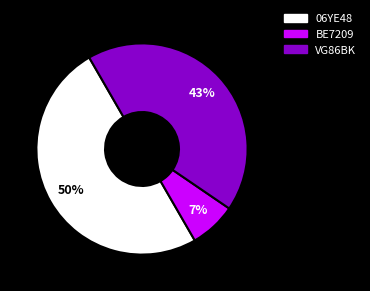

Do VG86BK and 06YE48 together represent more than half of the pie?

Yes